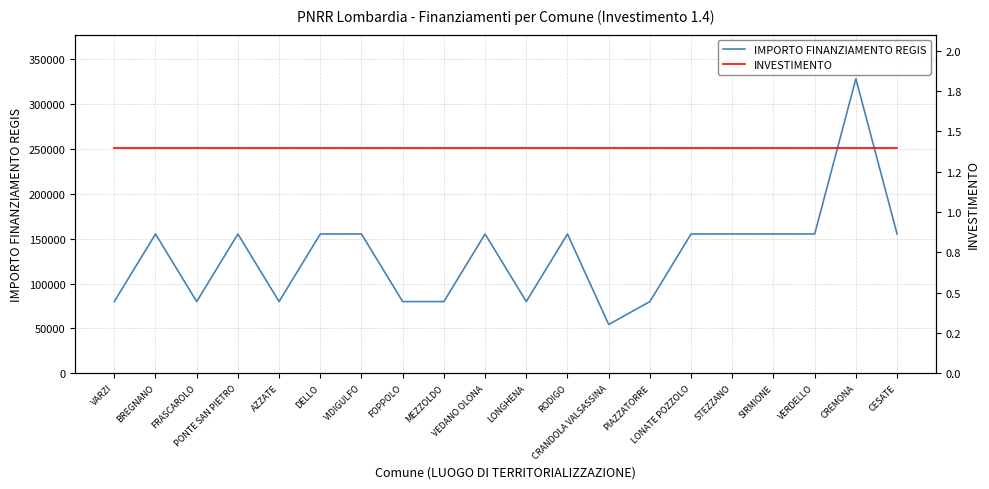

List the labels in order of INVESTIMENTO value, smallest first.

VARZI, BREGNANO, FRASCAROLO, PONTE SAN PIETRO, AZZATE, DELLO, VIDIGULFO, FOPPOLO, MEZZOLDO, VEDANO OLONA, LONGHENA, RODIGO, CRANDOLA VALSASSINA, PIAZZATORRE, LONATE POZZOLO, STEZZANO, SIRMIONE, VERDELLO, CREMONA, CESATE